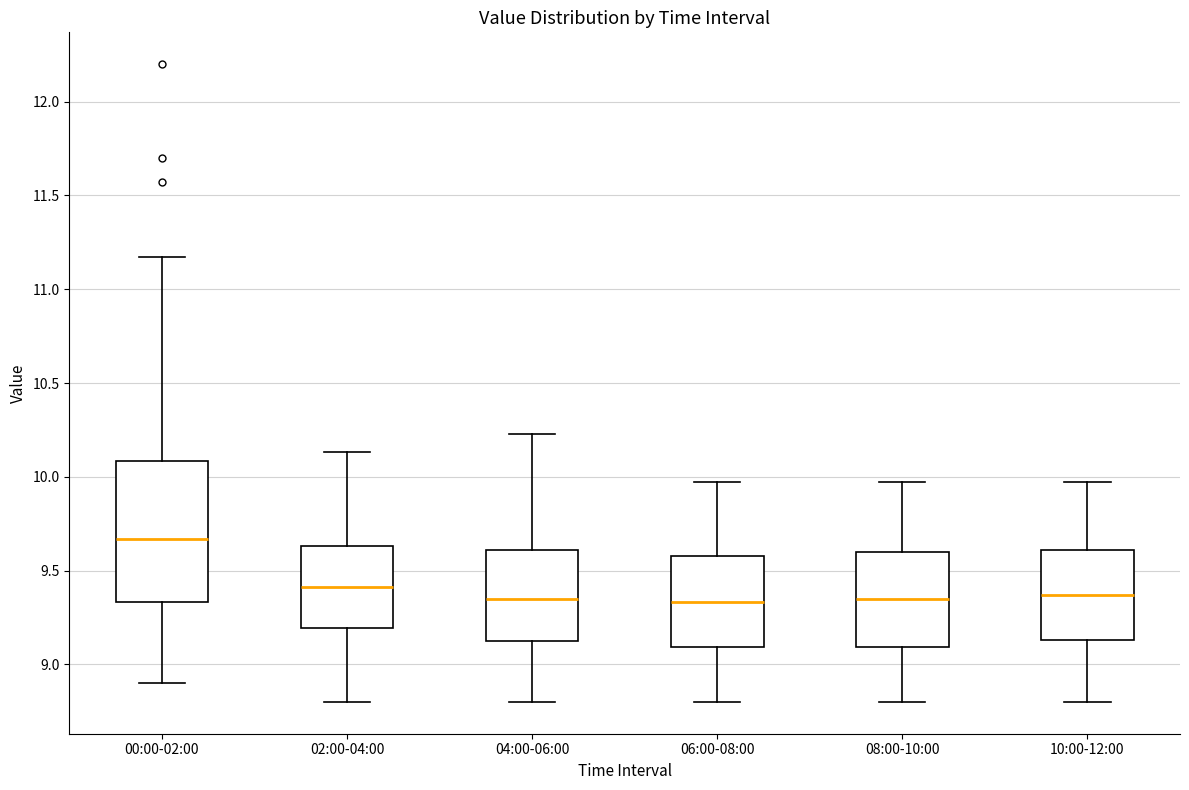

Reading left to right, transcribe this box plot: for each box, give where its median line is, the range the box spans, and where its two whiskers end, as read against the y-axis. The values are not printed on the chart, so give them approximately, as read against the axis.

00:00-02:00: median 9.65, box 9.35 to 10.10, whiskers 8.90 to 11.15
02:00-04:00: median 9.40, box 9.20 to 9.65, whiskers 8.80 to 10.15
04:00-06:00: median 9.35, box 9.10 to 9.60, whiskers 8.80 to 10.25
06:00-08:00: median 9.35, box 9.10 to 9.60, whiskers 8.80 to 9.95
08:00-10:00: median 9.35, box 9.10 to 9.60, whiskers 8.80 to 9.95
10:00-12:00: median 9.35, box 9.15 to 9.60, whiskers 8.80 to 9.95